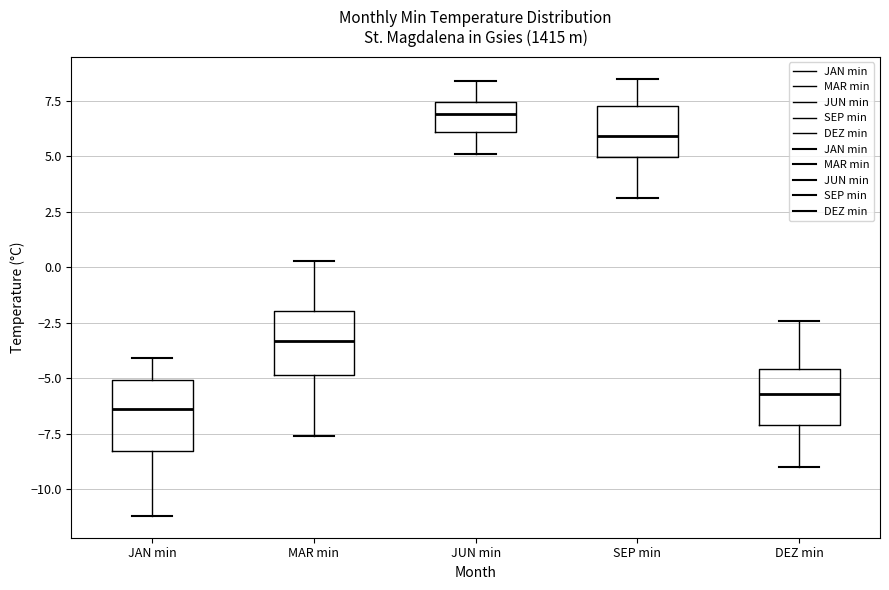

Which box's median line is the highest?

JUN min